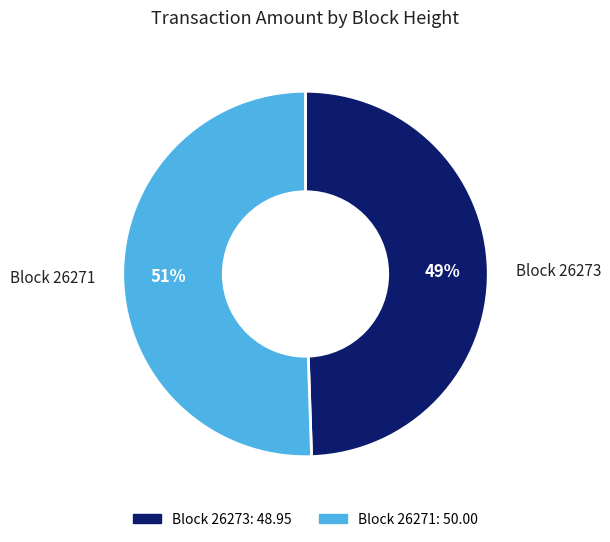

To the nearest percent, what is the average slice percentage?

50%